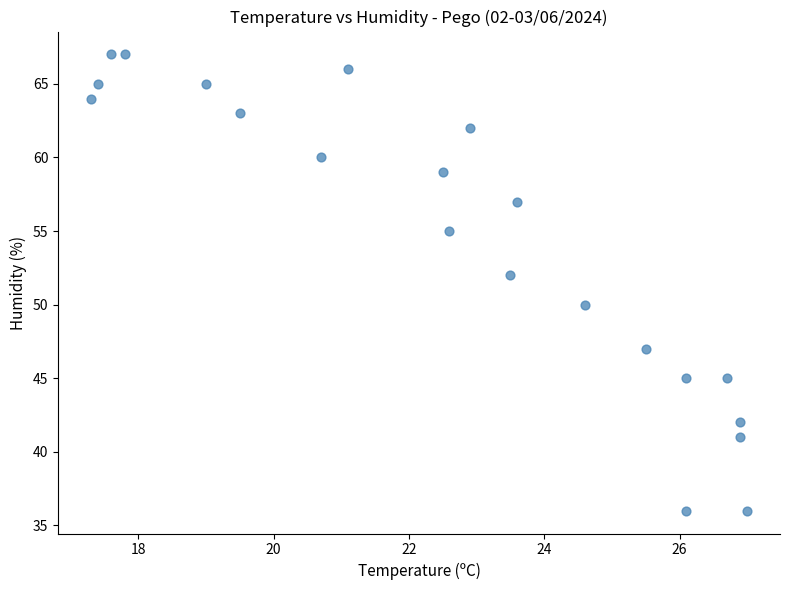

What is the range of Y values (max minus min)?

31